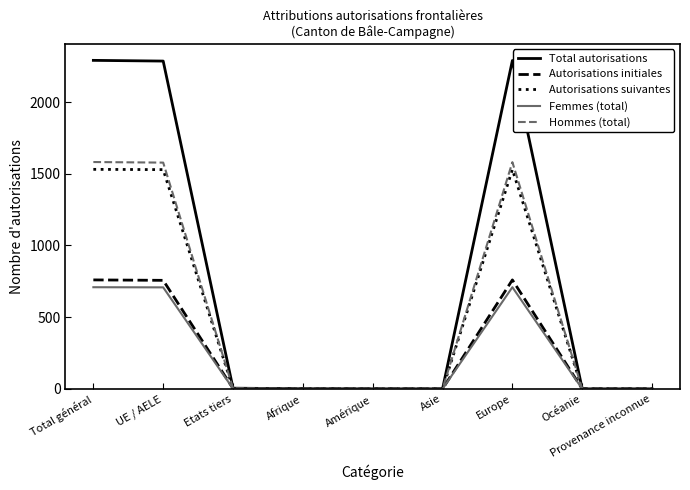

The Autorisations initiales series shows -424 at Amérique. True or false?

False